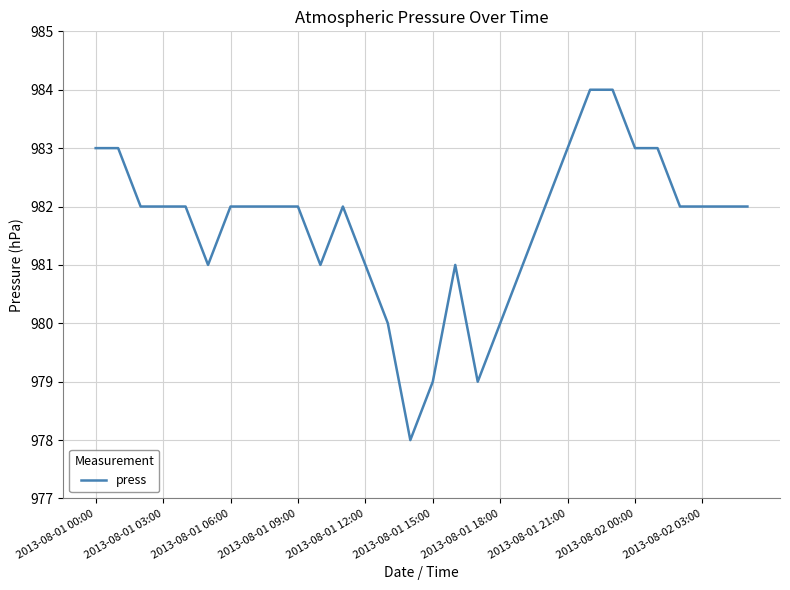

How many lines are shown in the chart?

1